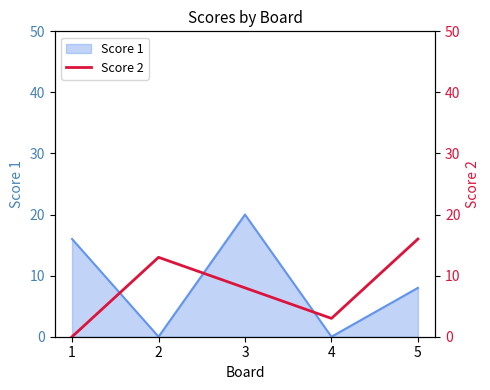

How many lines are shown in the chart?

1